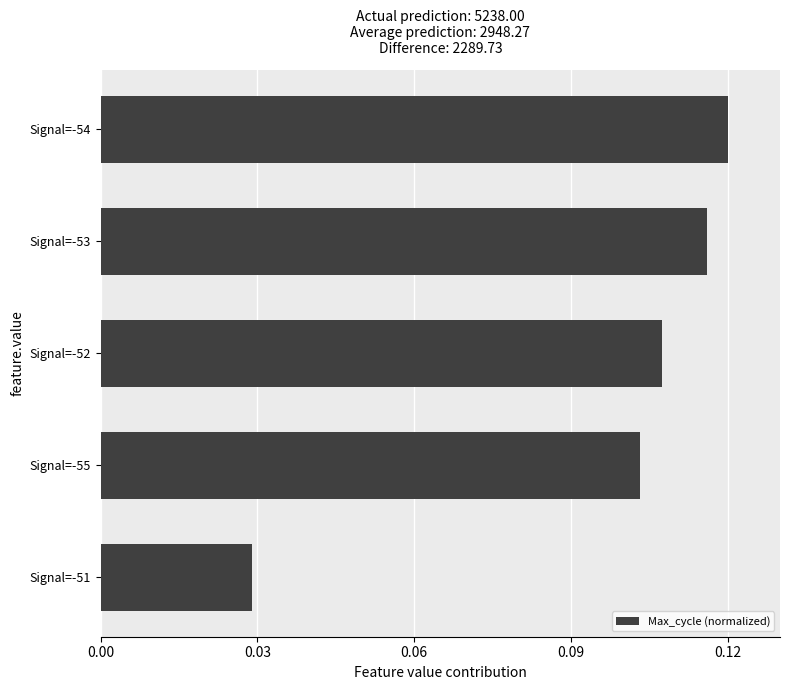

Count the values in the range 0 to 1.

5